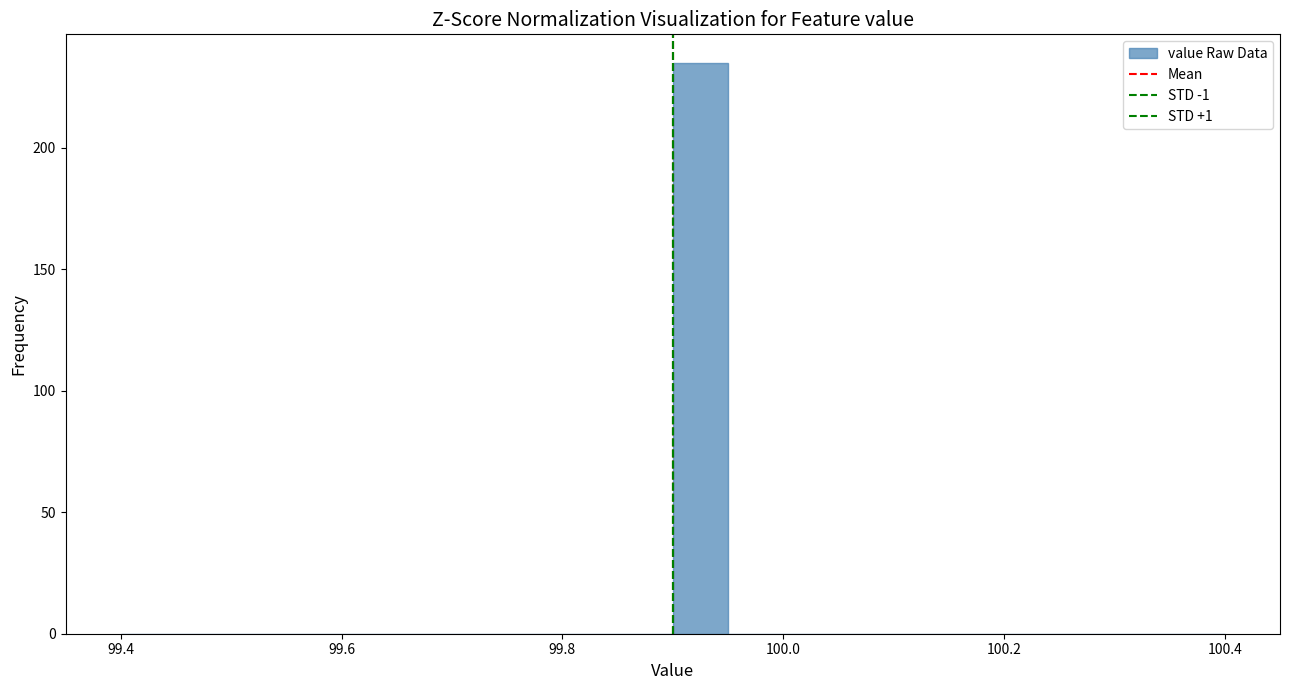

Read against the x-axis, roughly where is the centre of the tallest bar?

99.92